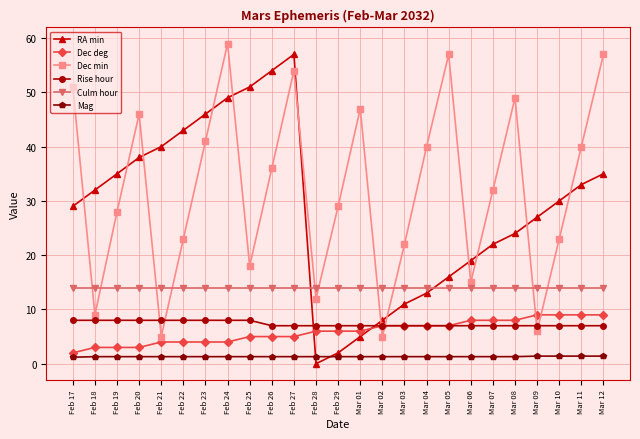

What is the label of the 12th point from the left?

Feb 28